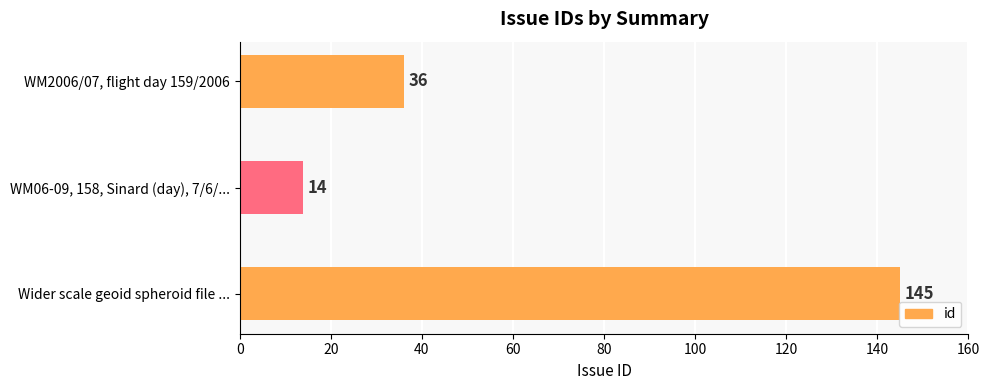

What is the difference between the values at WM06-09, 158, Sinard (day), 7/6/... and Wider scale geoid spheroid file ...?

131